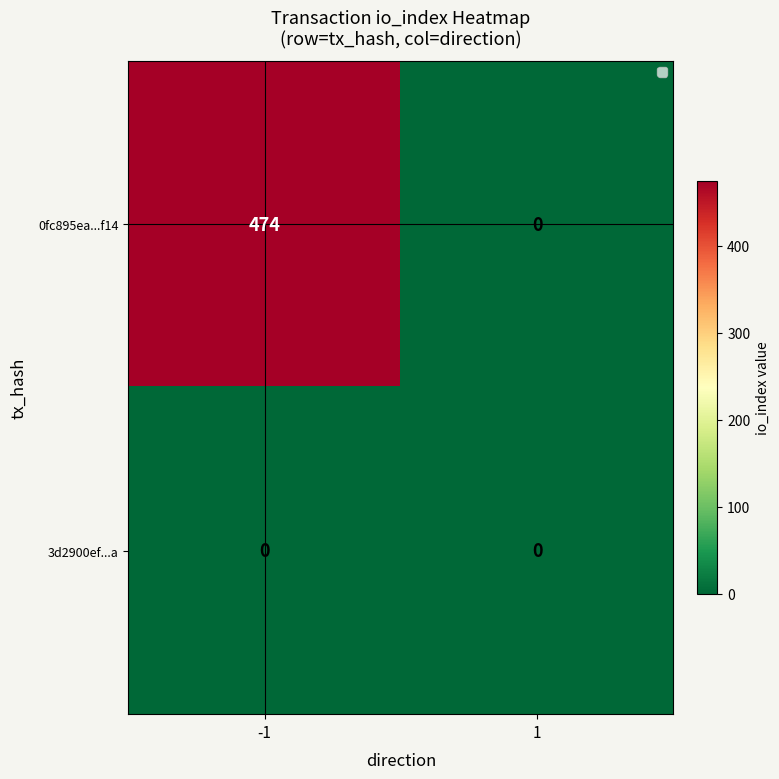

Reading left to right, extract all data points from this chart.

0fc895ea...f14: -1=474	1=0
3d2900ef...a: -1=0	1=0